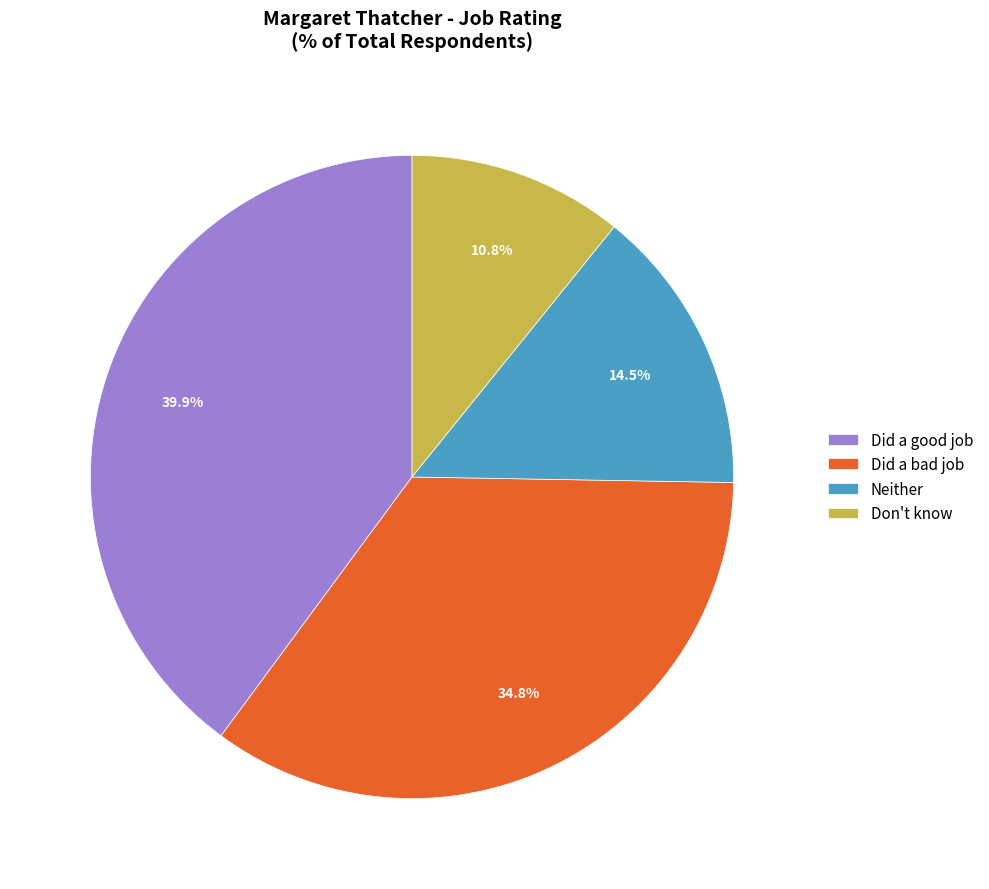

To the nearest percent, what portion does Don't know represent?

11%